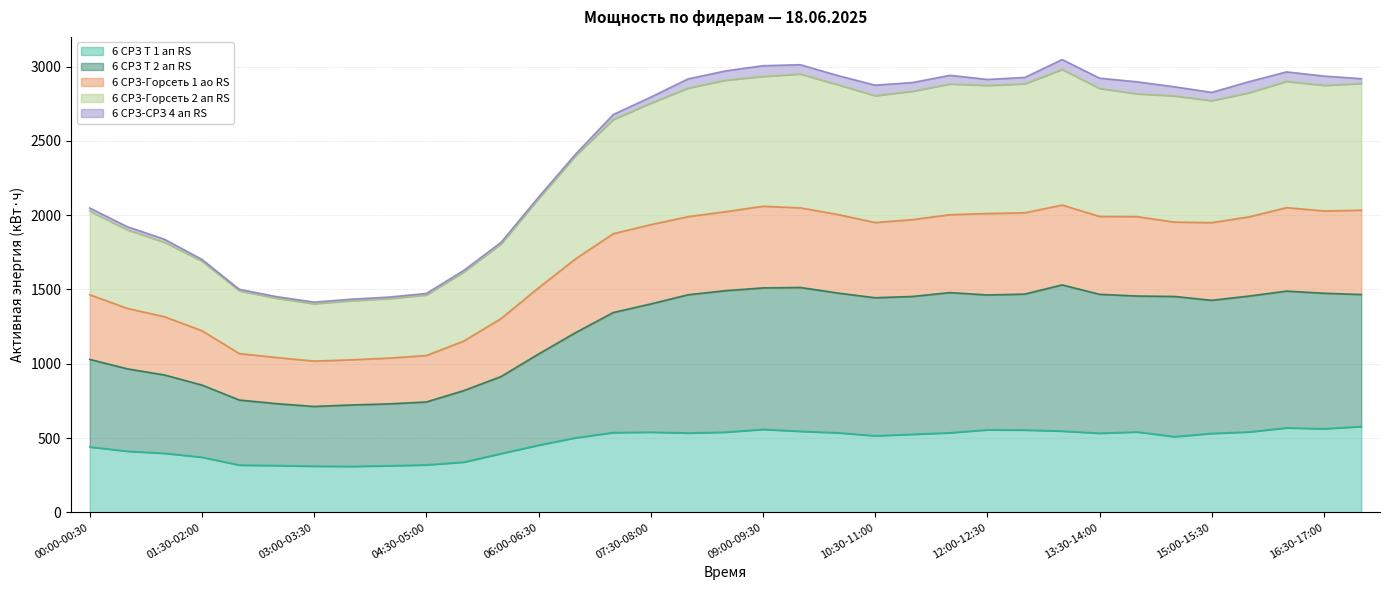

What is the minimum value for 6 СРЗ Т 1 ап RS?

309.6